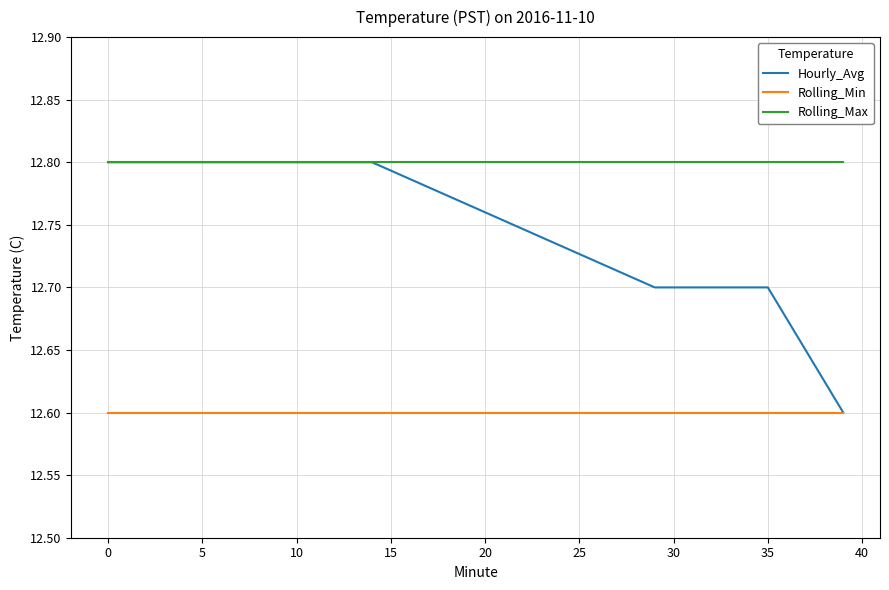

True or false: Rolling_Max and Rolling_Min intersect in this chart.

False